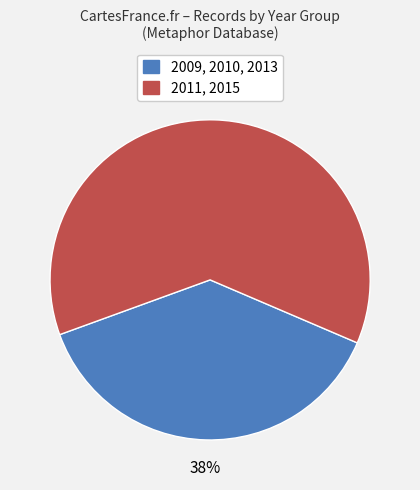

Is the sum of 2011, 2015 and 2009, 2010, 2013 greater than half?

Yes